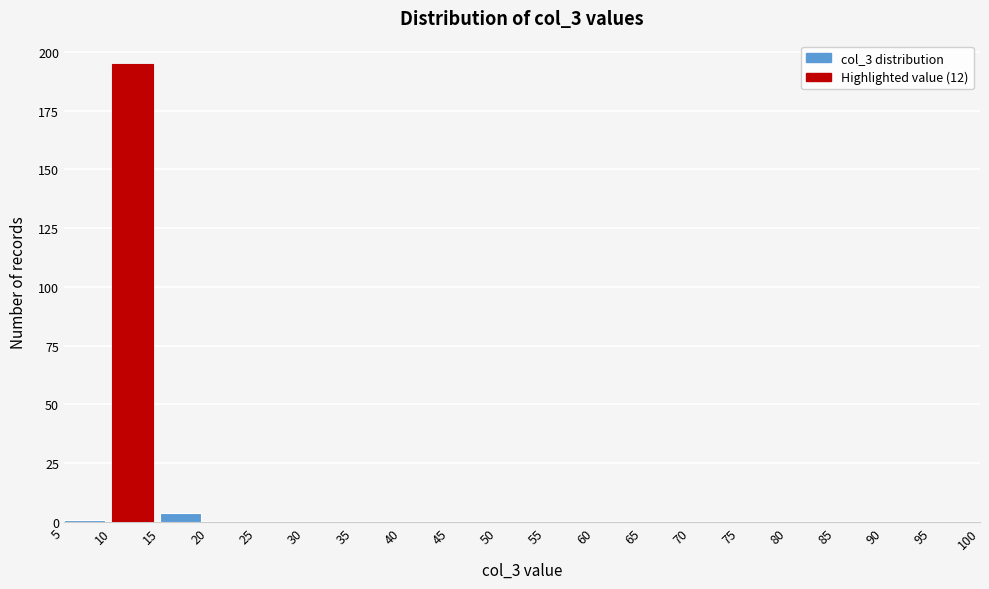

Reading left to right, list every bar in this chart as the range it spans on the x-axis followed by its height. The values are not printed on the chart, so give them approximately, as read against the axis.

5 to 10: under 5
10 to 15: 195
15 to 20: under 5
20 to 25: 0
25 to 30: 0
30 to 35: 0
35 to 40: 0
40 to 45: 0
45 to 50: 0
50 to 55: 0
55 to 60: 0
60 to 65: 0
65 to 70: 0
70 to 75: 0
75 to 80: 0
80 to 85: 0
85 to 90: 0
90 to 95: 0
95 to 100: 0